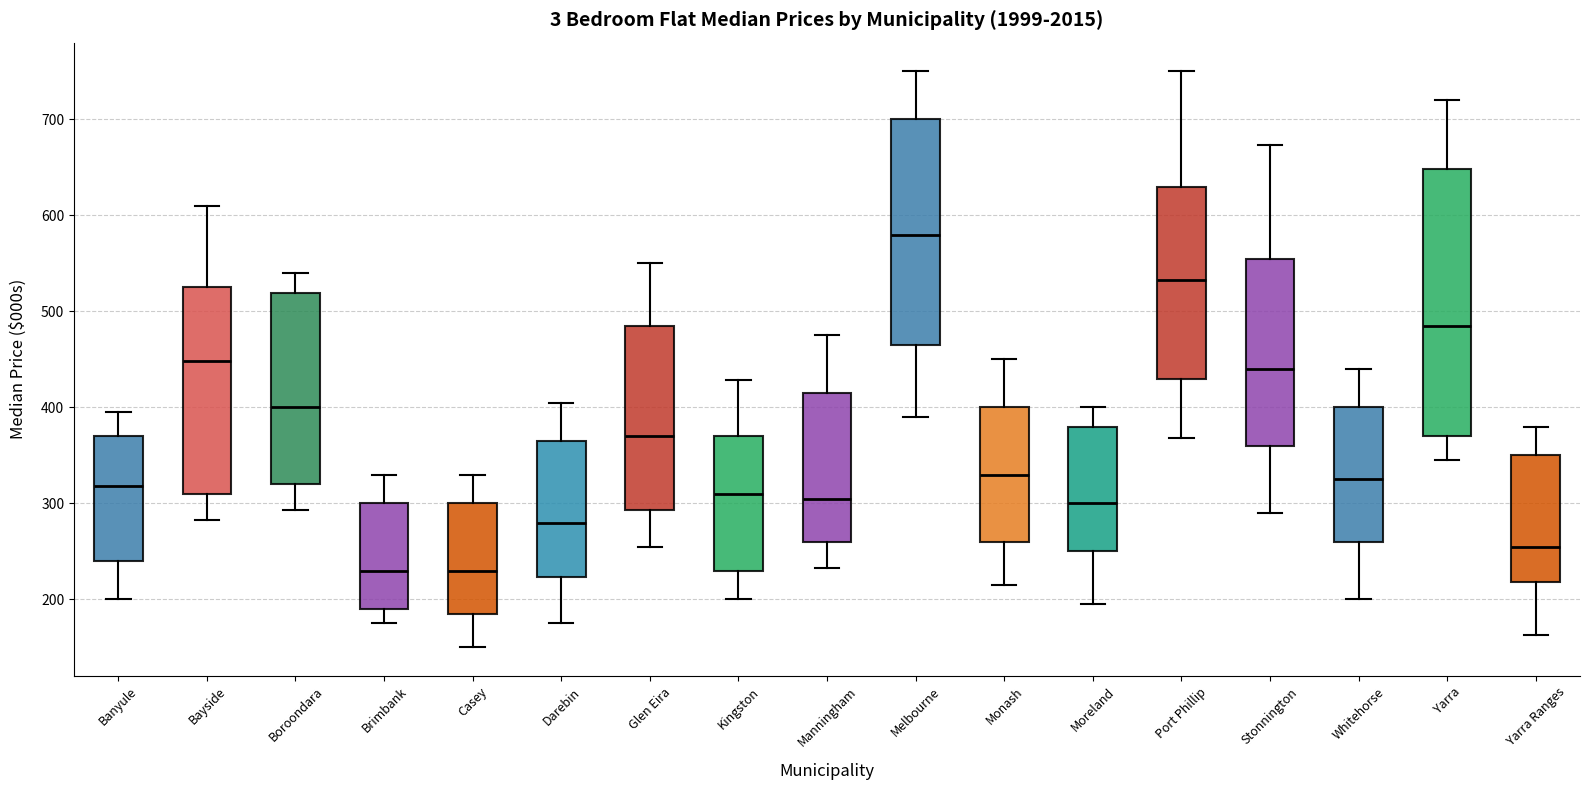

Where is the upper edge of the box for Port Phillip on the y-axis? The values are not printed on the chart, so give them approximately, as read against the axis.

630